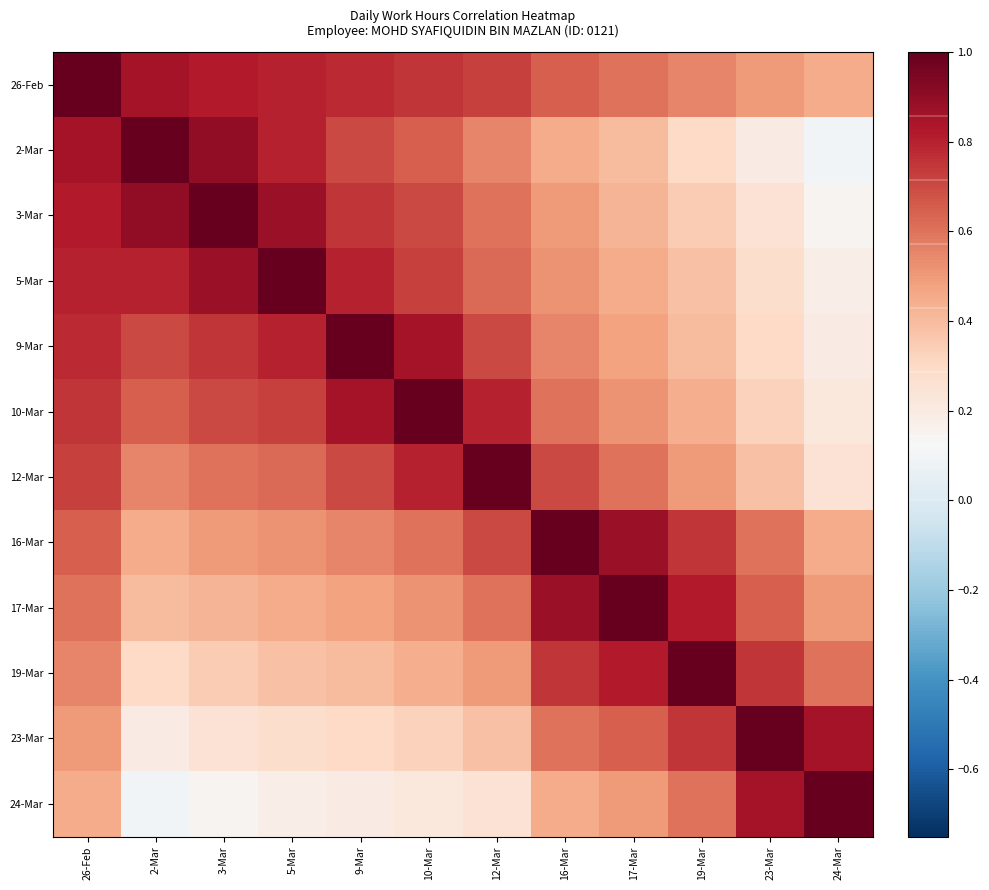

What is the total value across all series at 16-Mar?

7.7